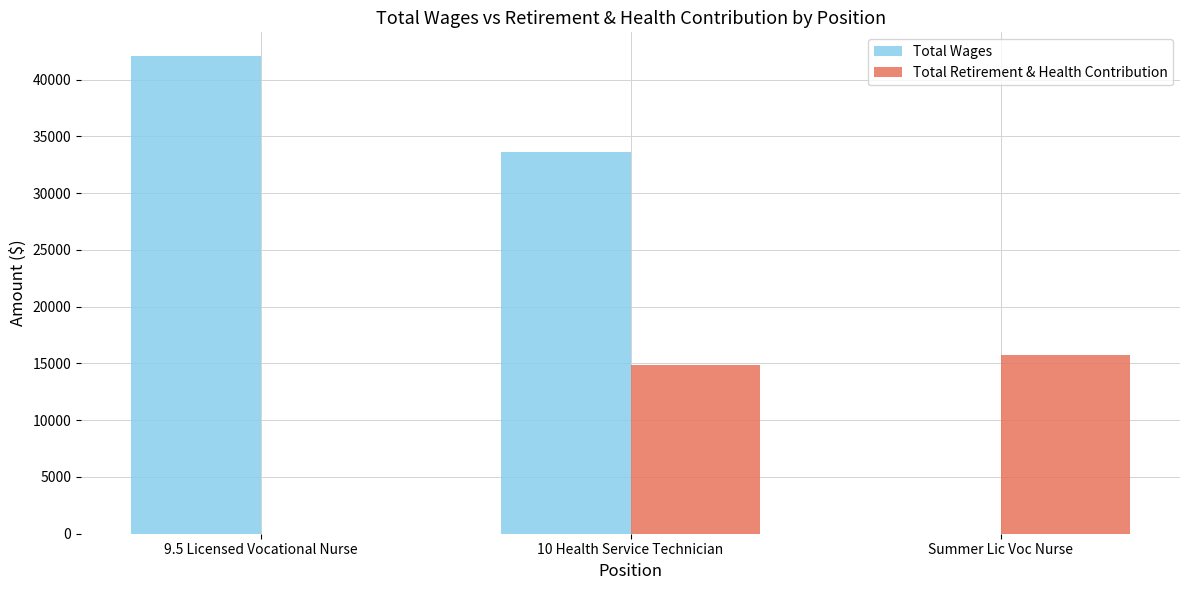

At which label is Total Wages closest to 21029?

10 Health Service Technician